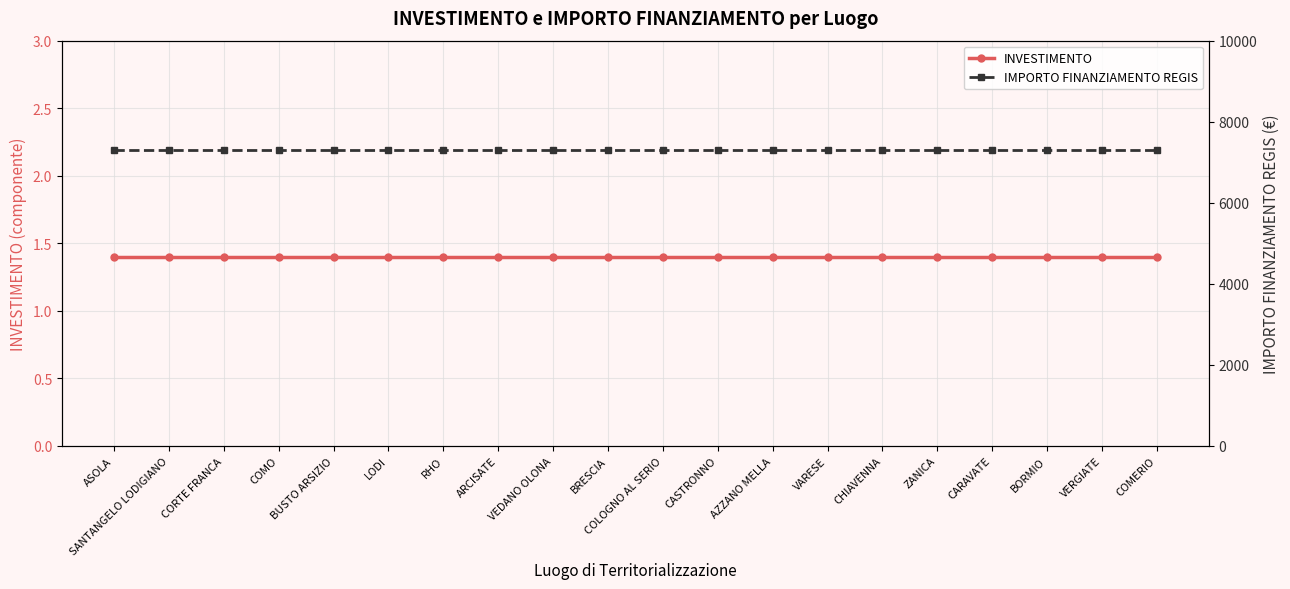

What is the average value of the IMPORTO FINANZIAMENTO REGIS series?

7301.0